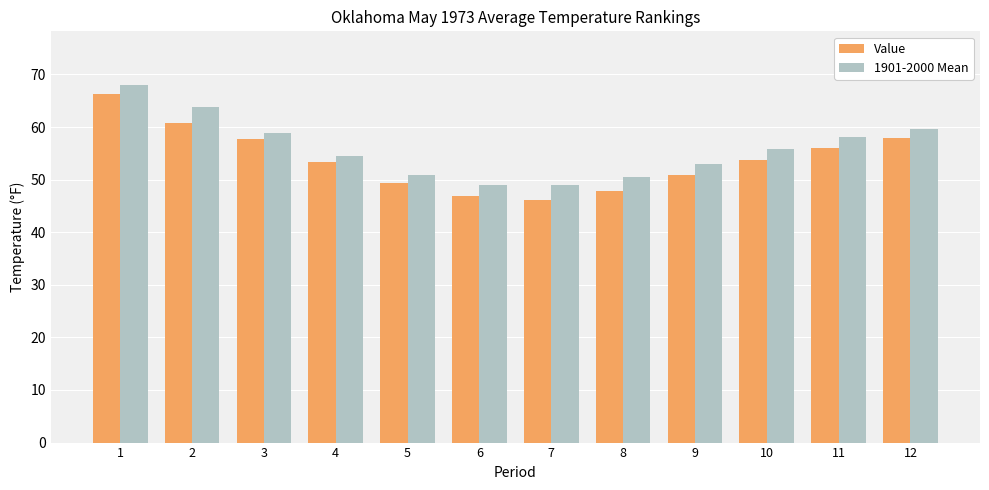

Are the bars grouped side by side (vs. stacked)?

Yes